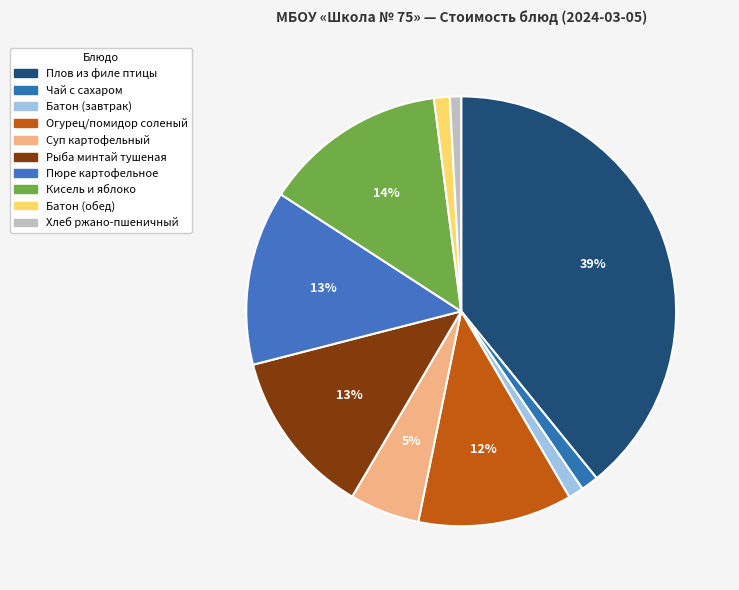

To the nearest percent, what is the average slice percentage?

10%